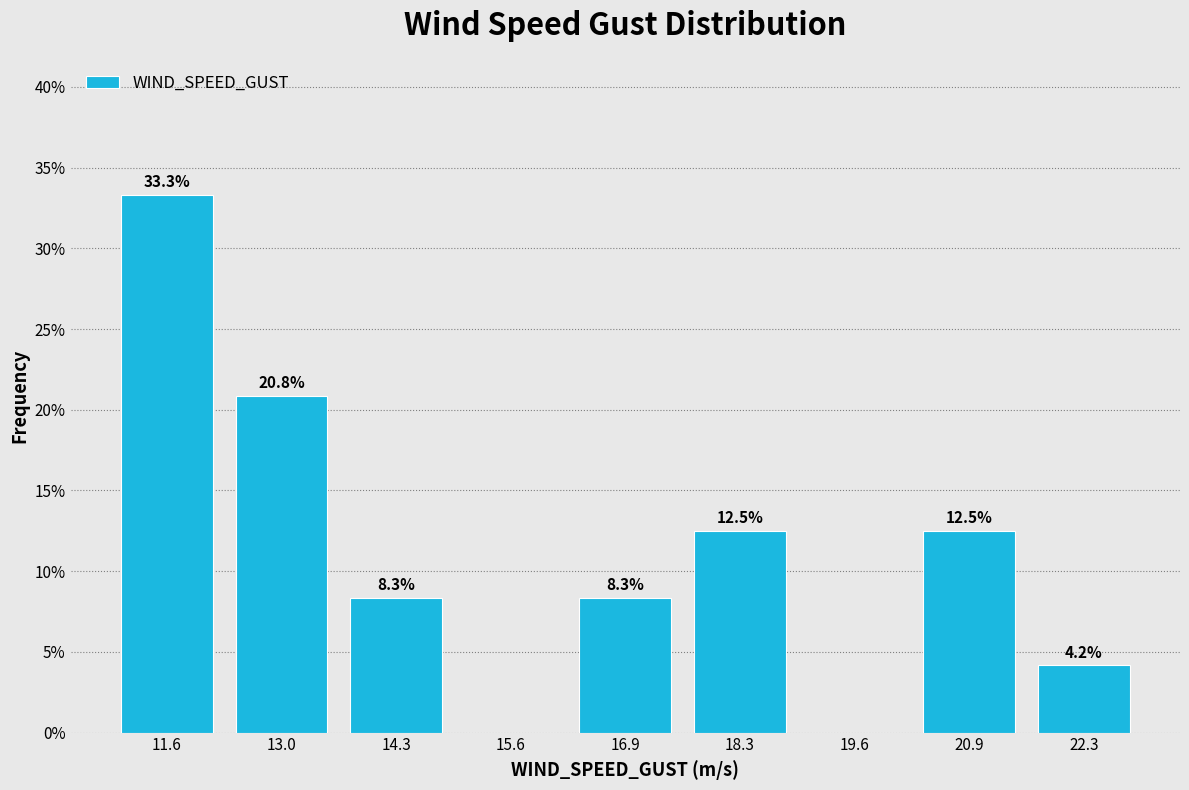

Which range on the x-axis has the tallest bar?

11.0 to 12.2